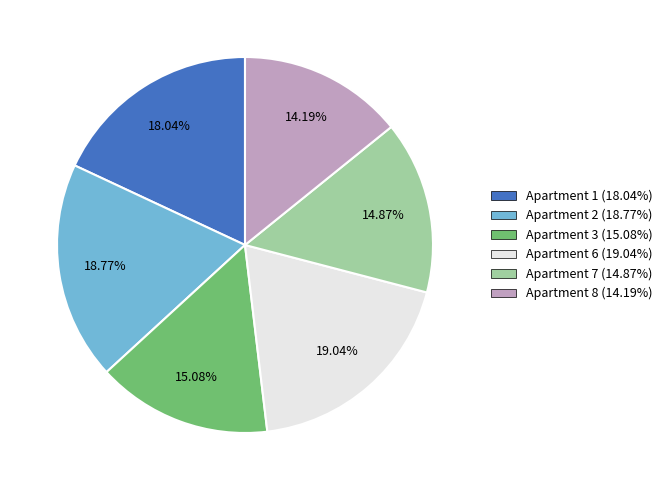

Is there any slice that represents more than half of the pie?

No